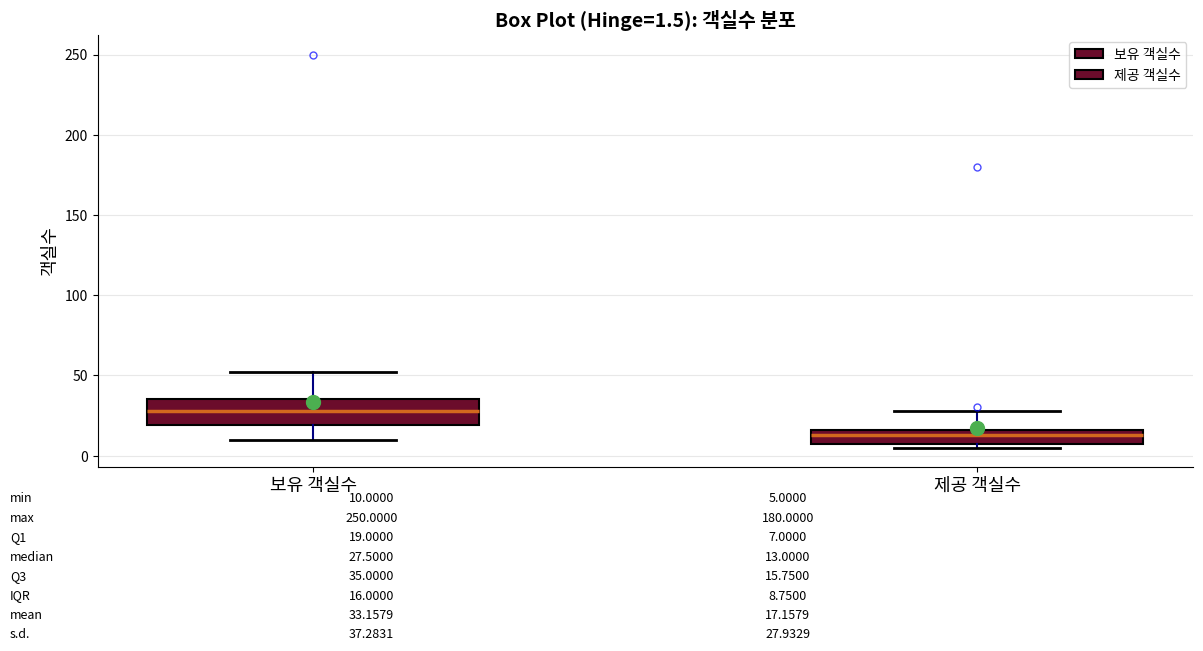

Which box's median line is the lowest?

제공 객실수